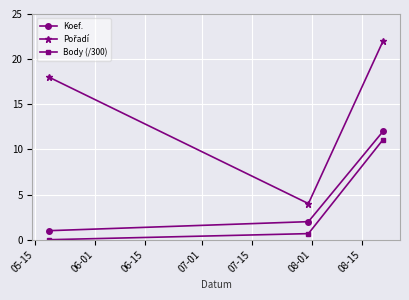

What is the difference between the maximum and minimum values in the Body (/300) series?

11.1